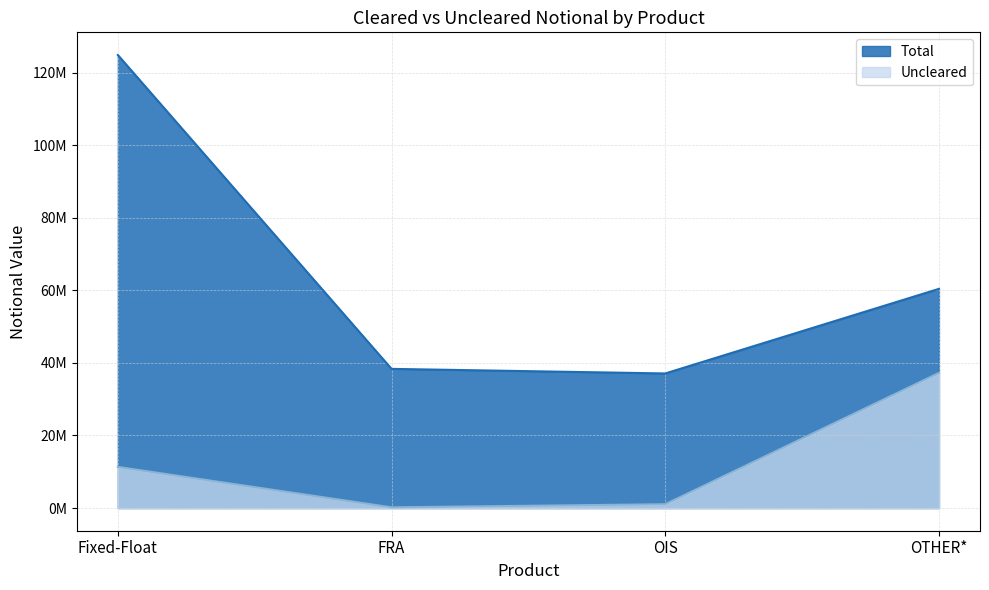

List the series in order of their peak value, lowest first.

Uncleared, Total